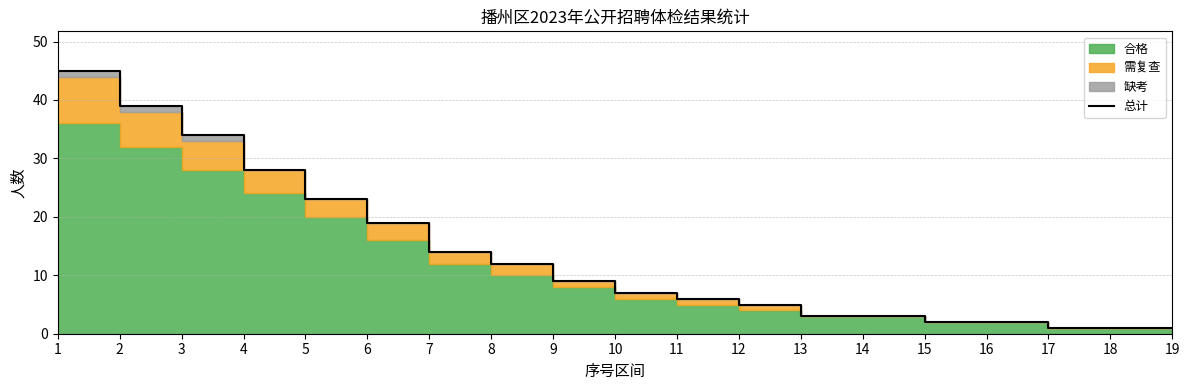

What is the value of the 4th point from the left?

28